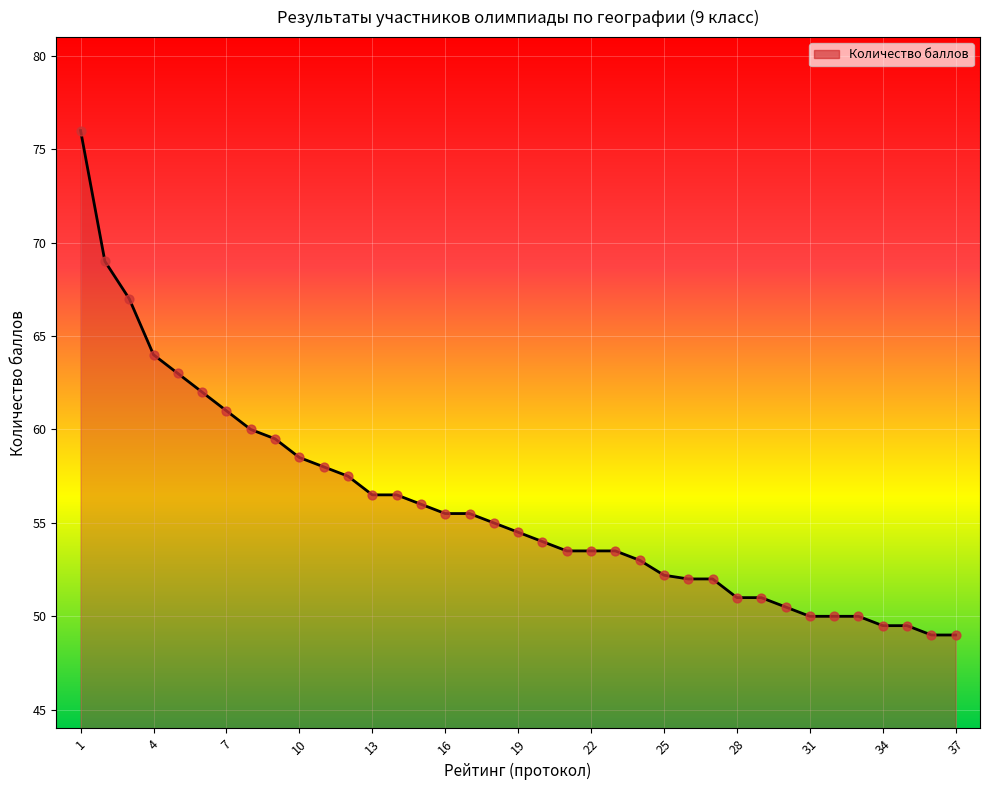

What is the greatest value displayed?

76.0